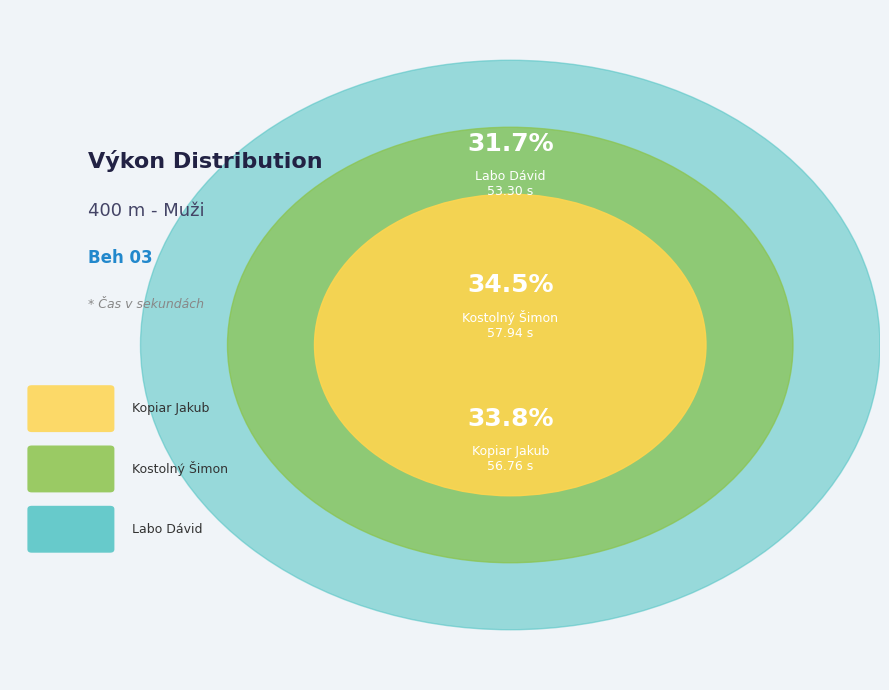

Which has a higher value, Kostolný Šimon or Kopiar Jakub?

Kostolný Šimon